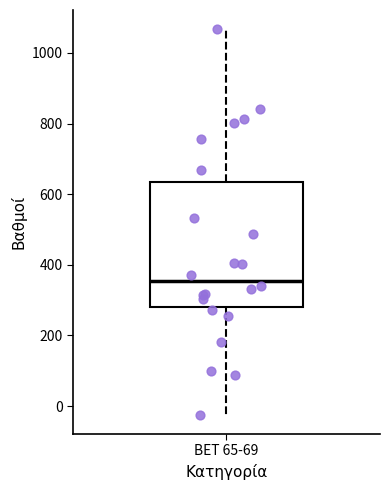

Transcribe this box plot: give where the median line is, the range the box spans, and where the two whiskers end, as read against the y-axis. The values are not printed on the chart, so give them approximately, as read against the axis.

median 360, box 280 to 640, whiskers -20 to 1060